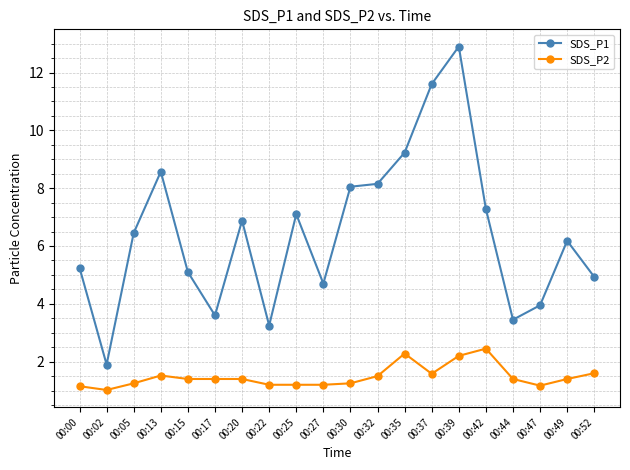

What is the difference between the SDS_P2 values at 00:00 and 00:35?

1.1